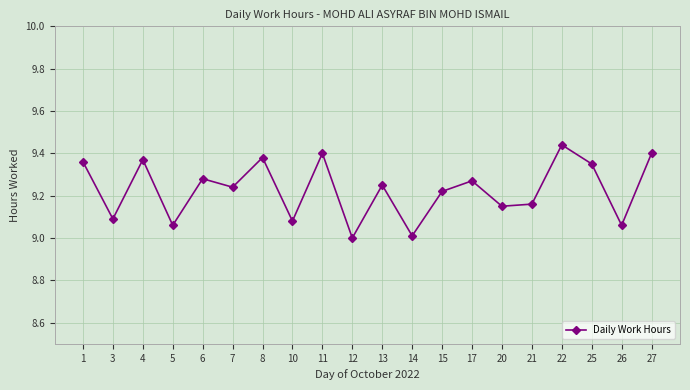

Is this an area chart (filled region under the line)?

No